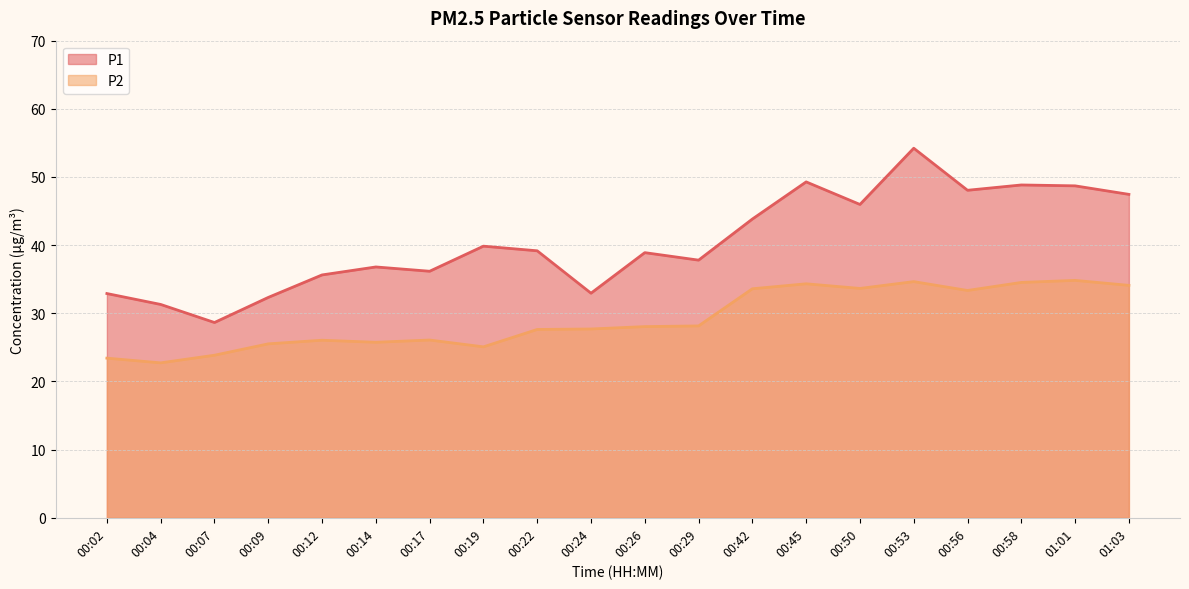

What is the label of the 8th point from the right?

00:42